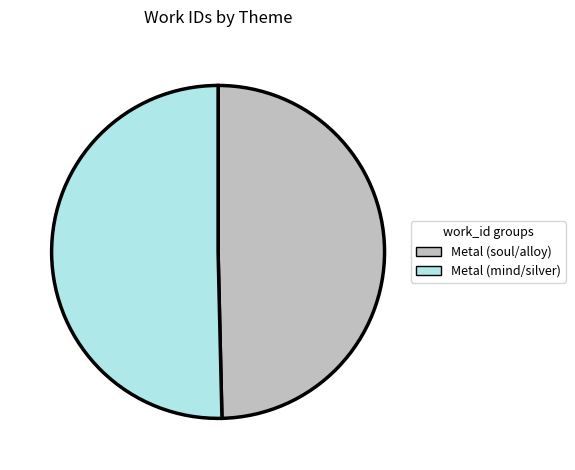

Rank the categories by value from lowest to highest.

Metal (soul/alloy), Metal (mind/silver)